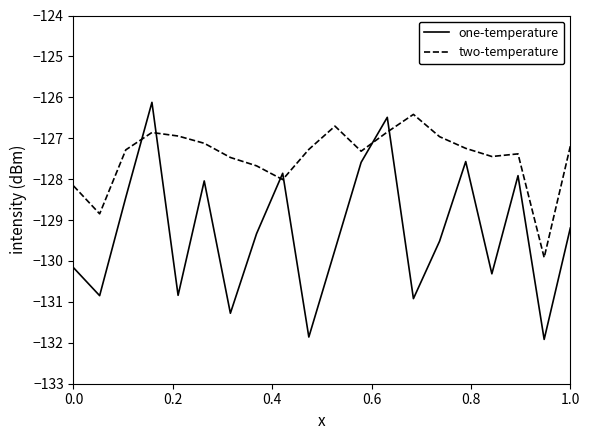

True or false: two-temperature and one-temperature cross at least once.

True